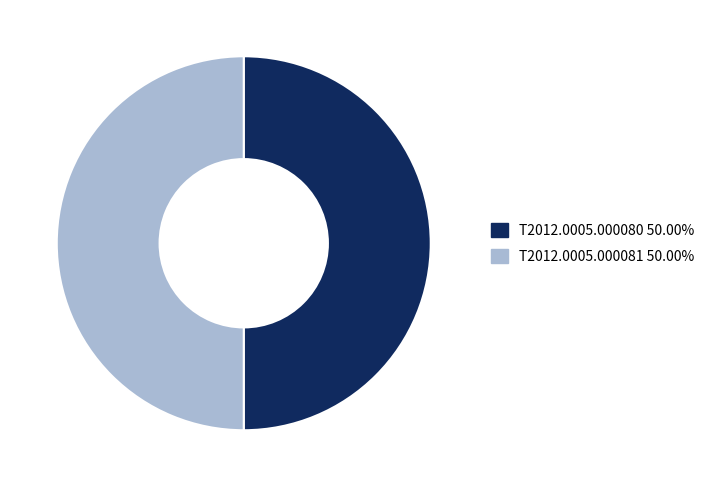

Do T2012.0005.000080 50.00% and T2012.0005.000081 50.00% together represent more than half of the pie?

Yes